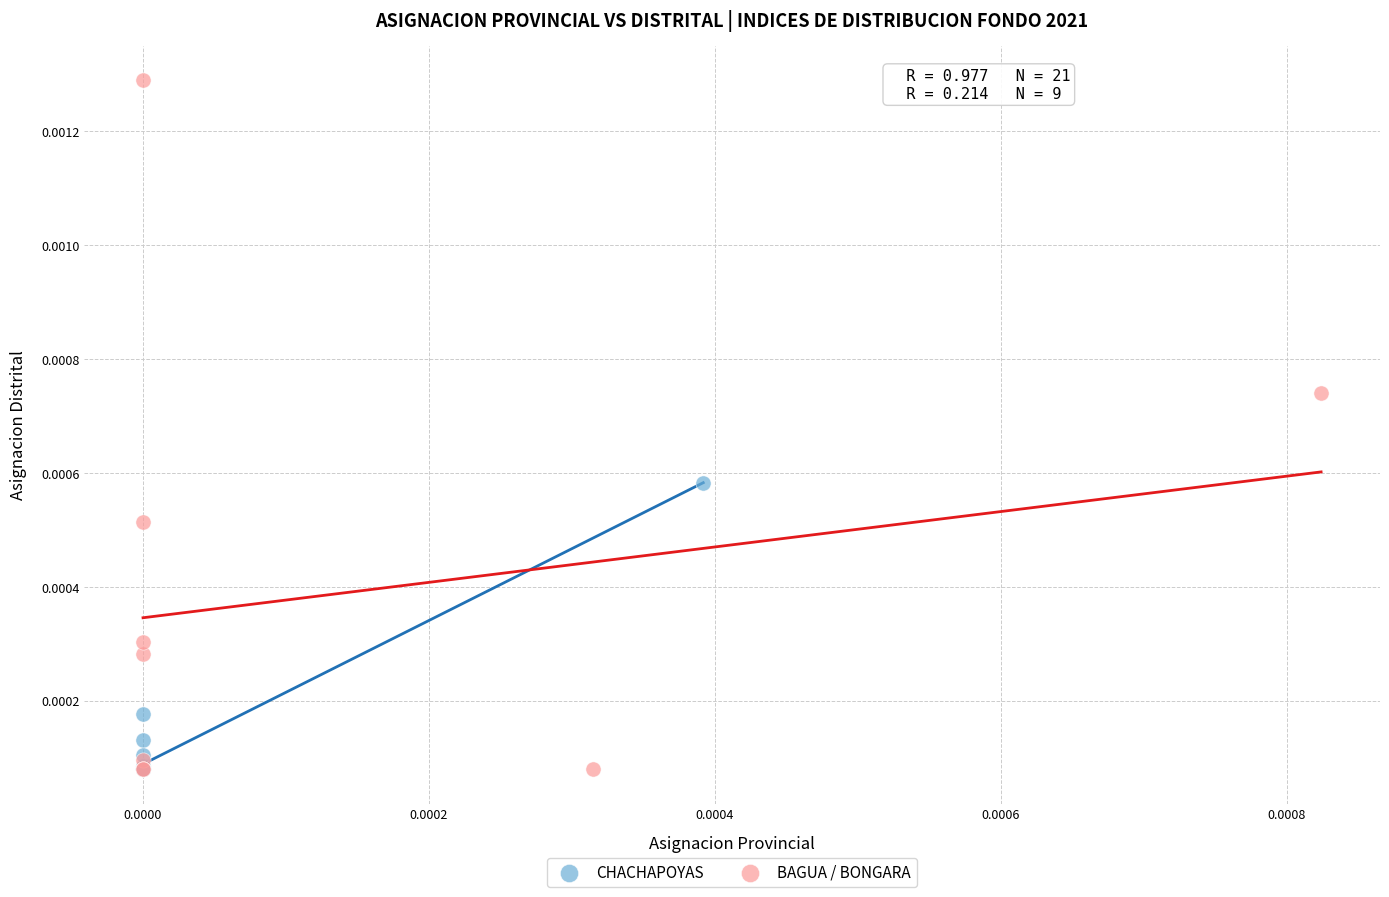

Which series has the largest Y range (max minus min)?

BAGUA / BONGARA